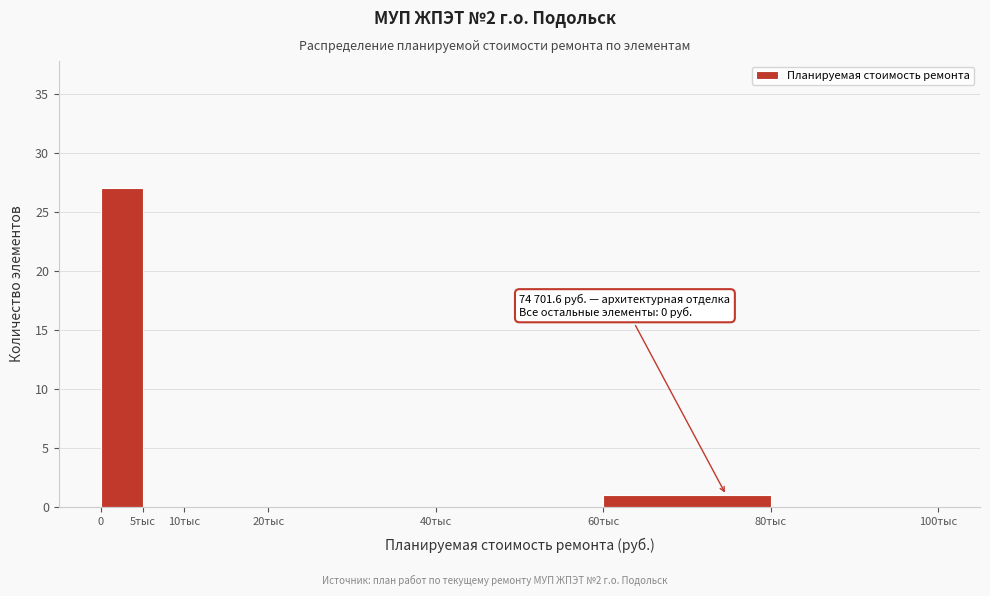

Reading left to right, transcribe all the data shown in this chart.

0=27	5тыс=0	10тыс=0	20тыс=0	40тыс=0	60тыс=1	80тыс=0